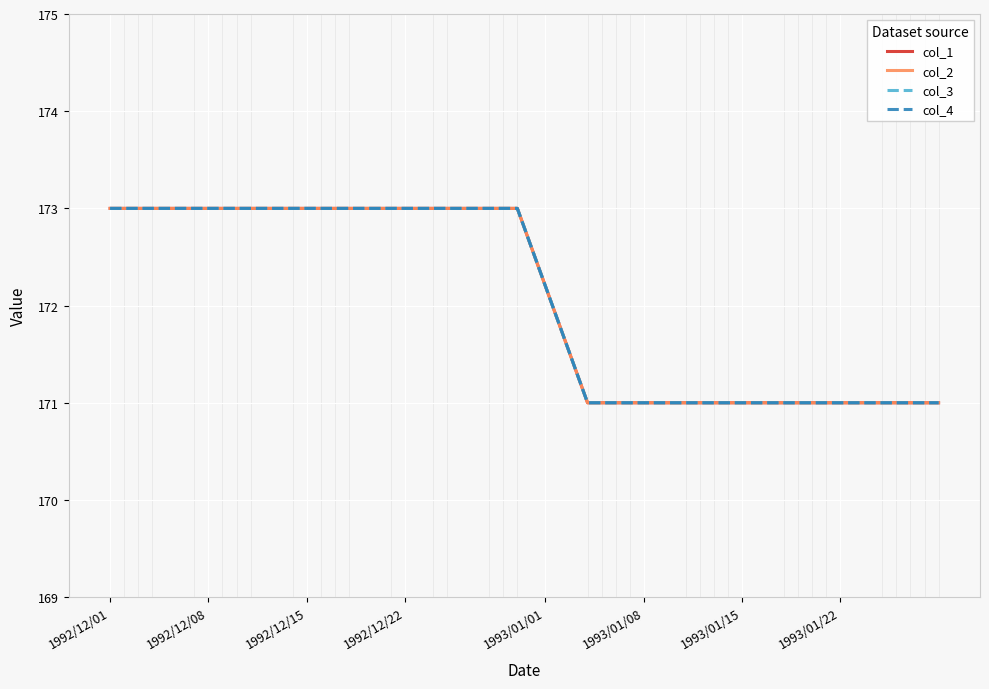

How many lines are shown in the chart?

4